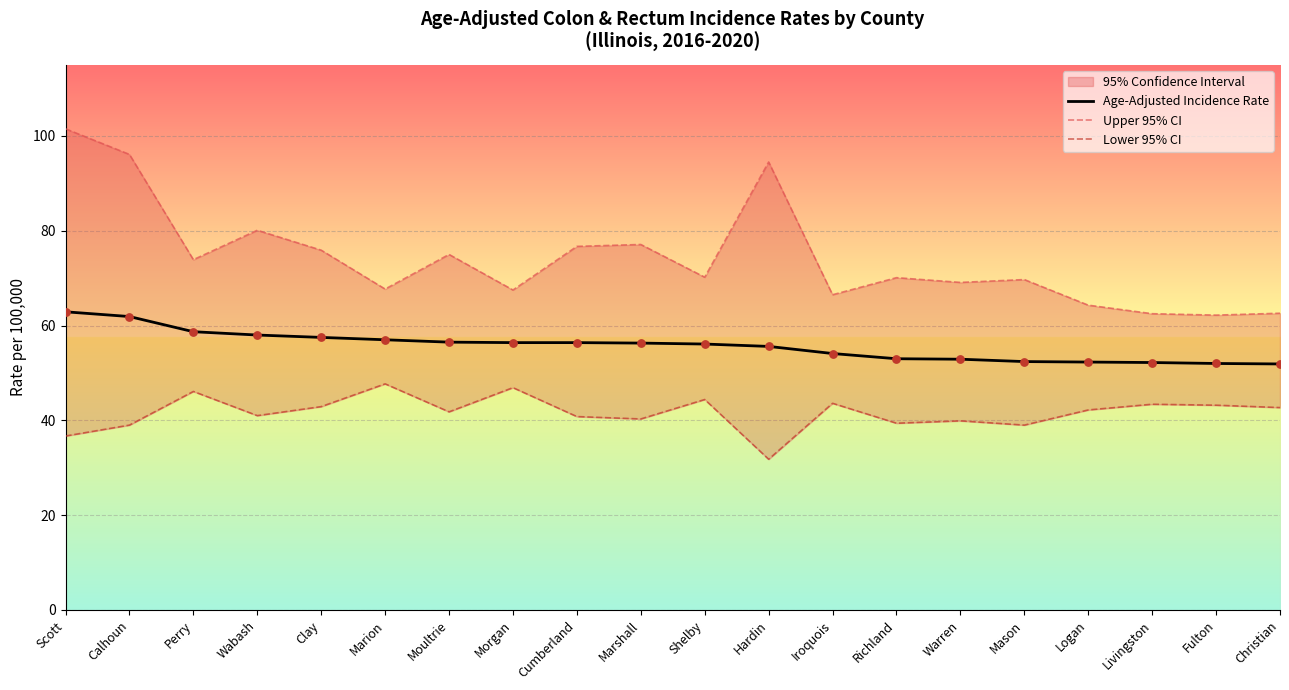

What is the total value across all series at Cumberland?

173.9